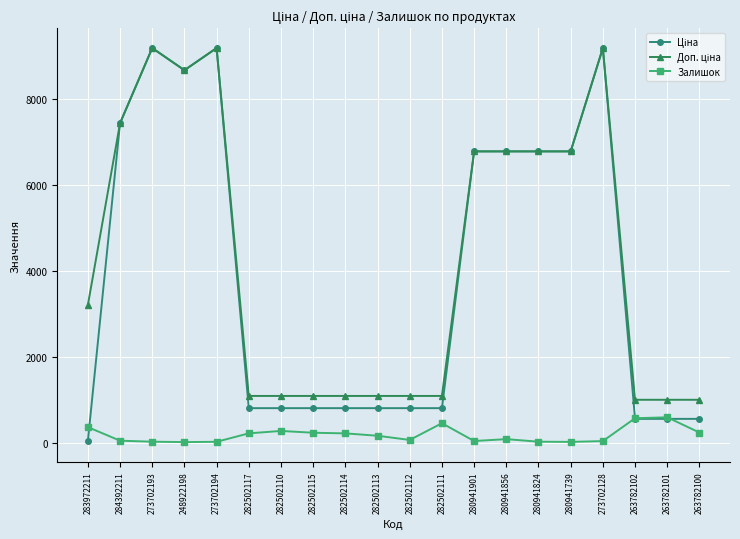

What is the difference between the highest and lowest values at 282502114?

873.0